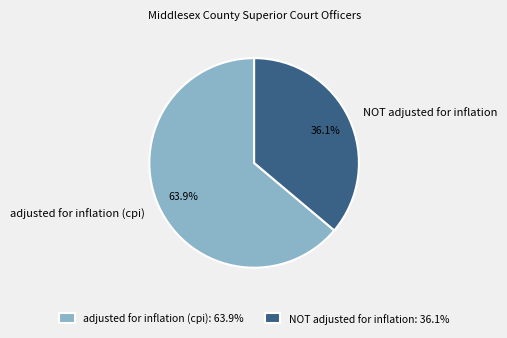

Is NOT adjusted for inflation the majority of the pie?

No